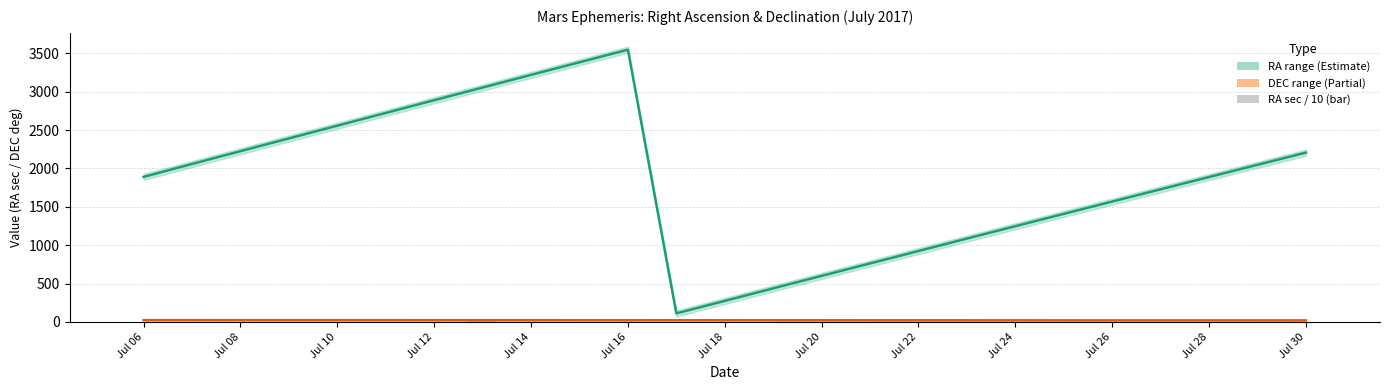

How many data points in DEC (decimal deg) are above 21?

16